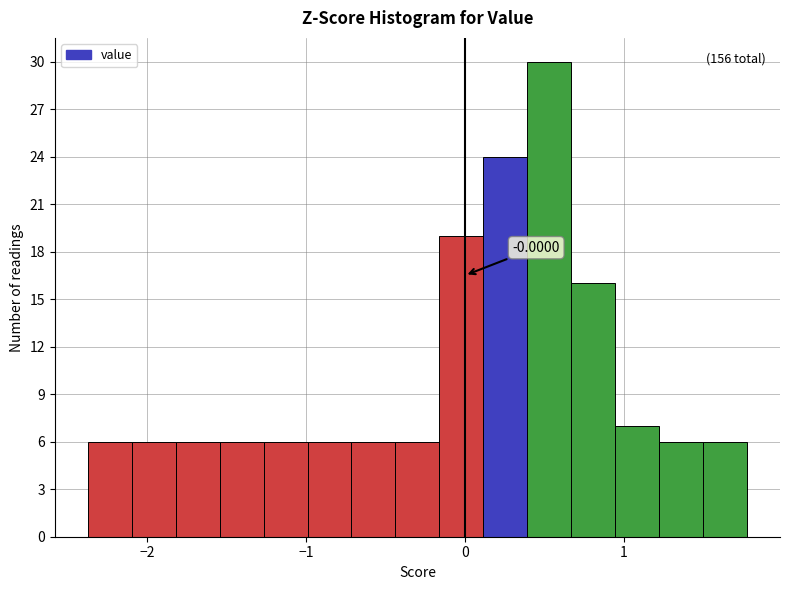

Read against the x-axis, roughly where is the centre of the tallest bar?

0.5